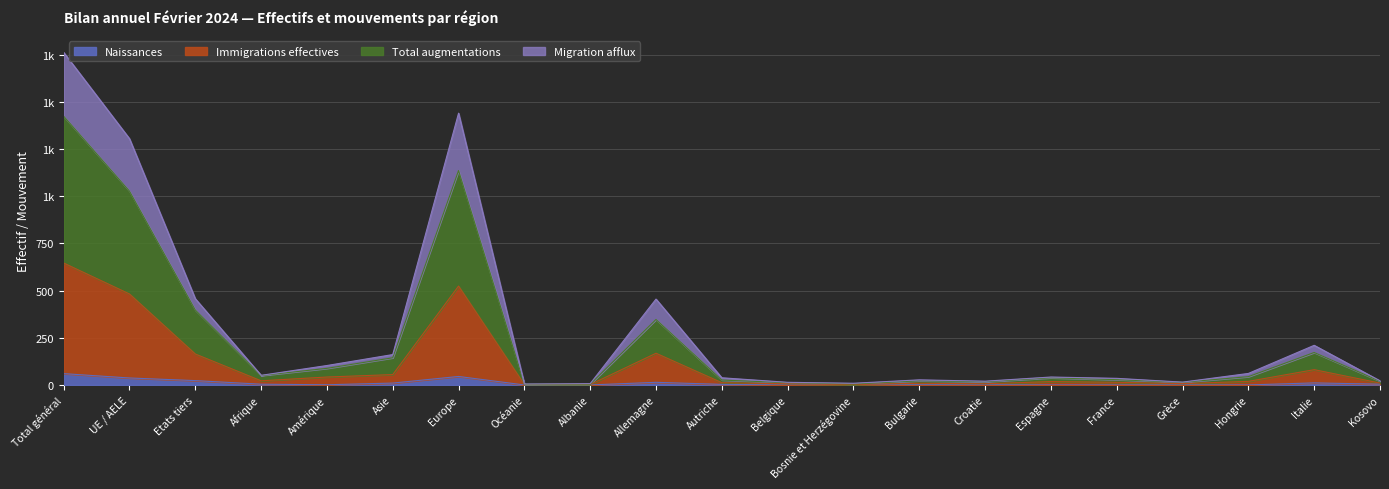

At which label does Effectif du mois reach its peak?

Total général